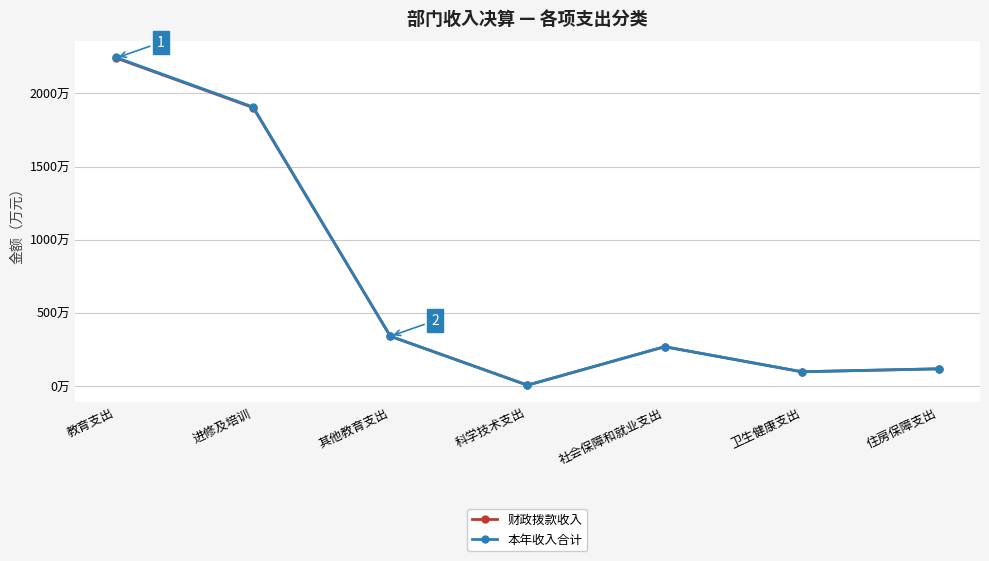

Rank the series by their maximum value, from lowest to highest.

财政拨款收入, 本年收入合计